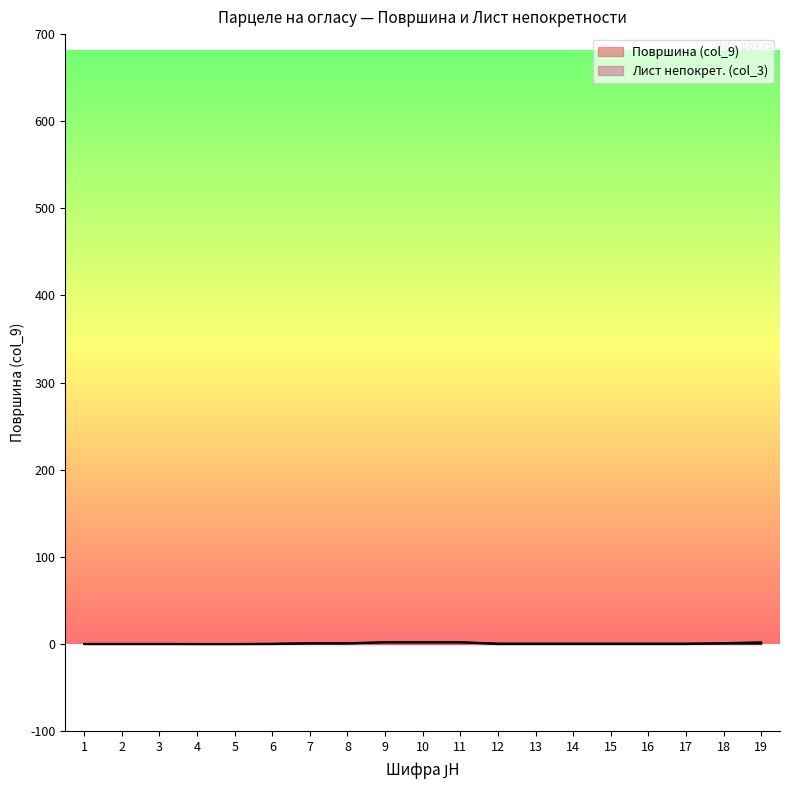

Which series has the largest total across all categories?

Лист непокрет. (col_3)